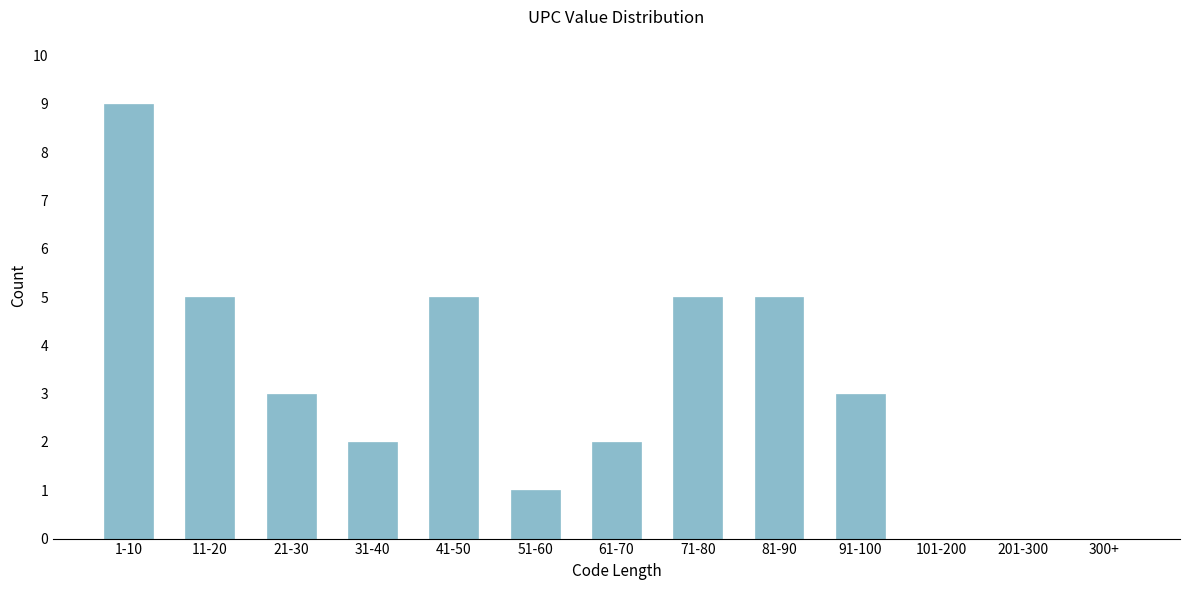

Reading right to left, list all the values displayed in this chart.

300+=0	201-300=0	101-200=0	91-100=3	81-90=5	71-80=5	61-70=2	51-60=1	41-50=5	31-40=2	21-30=3	11-20=5	1-10=9